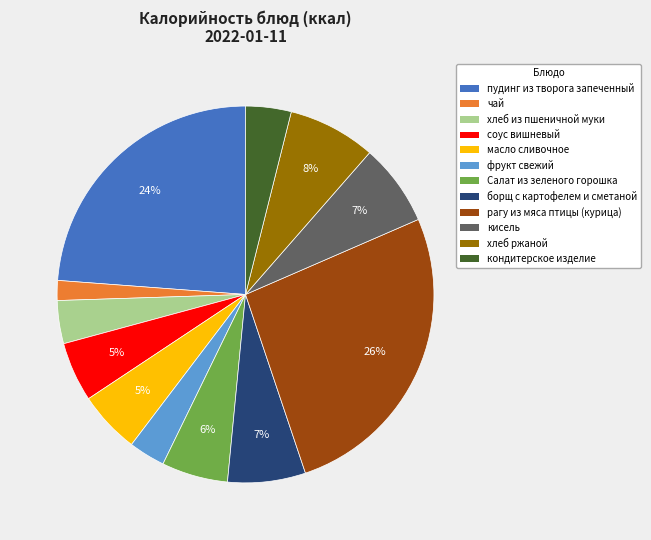

To the nearest percent, what percentage of the pie is соус вишневый?

5%